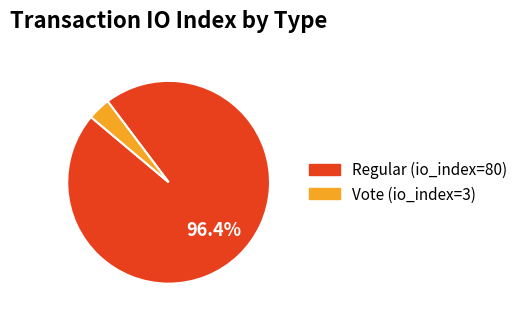

How much of the chart is everything except Regular (io_index=80)?

3.6%